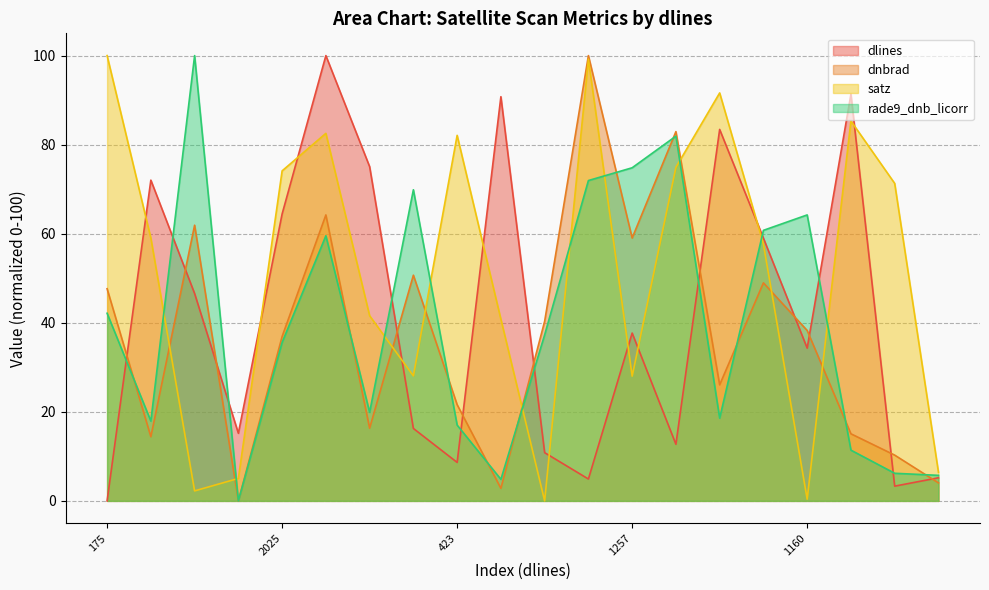

True or false: satz has more than 2 interior local peaks.

True